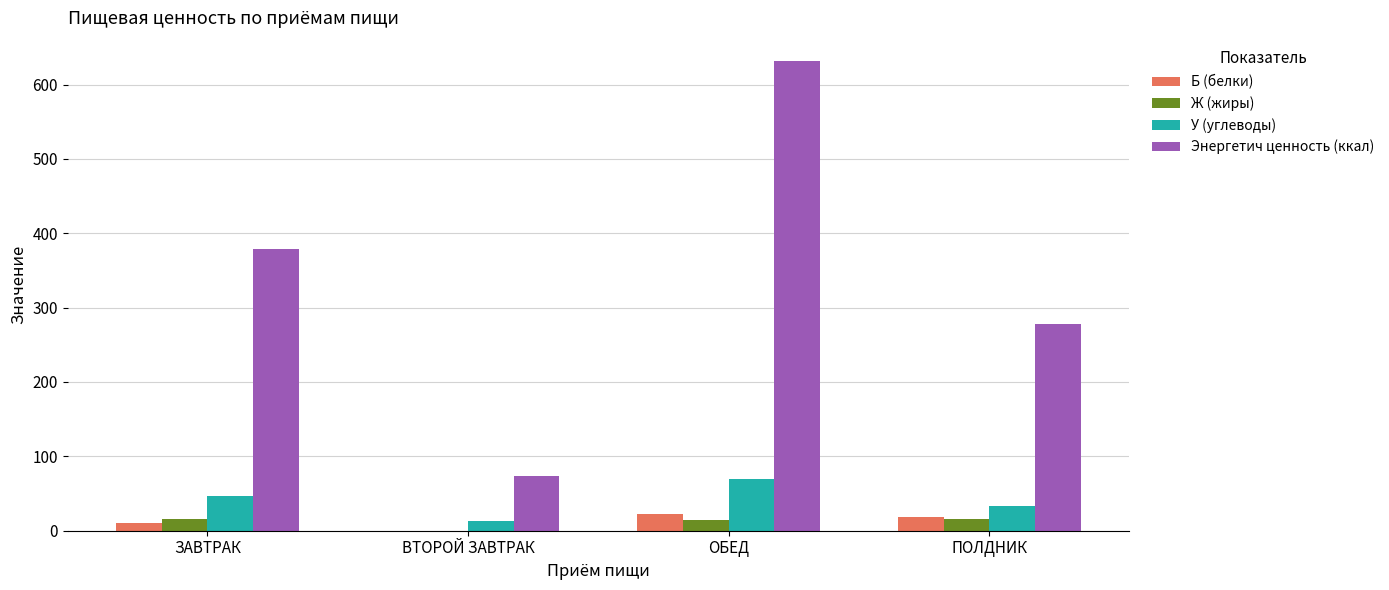

How many series are shown in this chart?

4